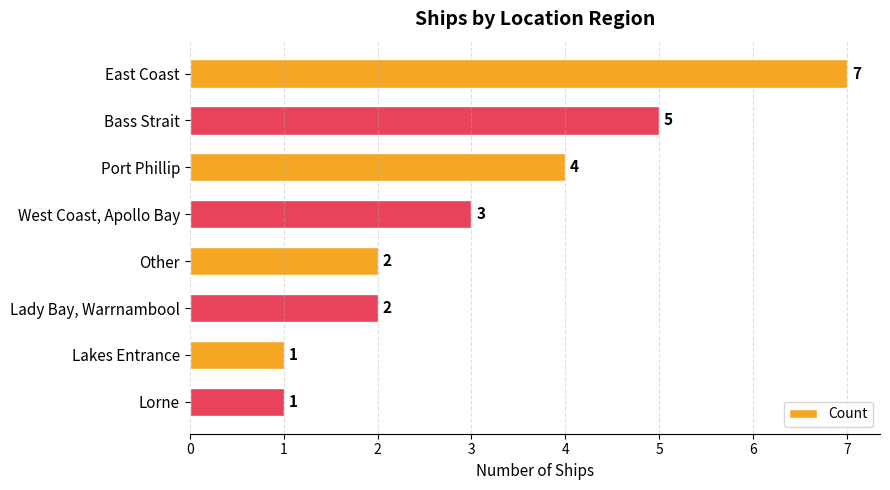

At which label is the value closest to 4?

Port Phillip